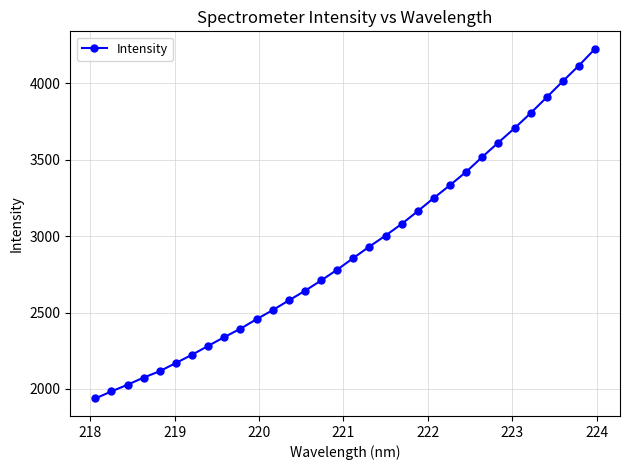

Does the chart display data point markers on the line(s)?

Yes